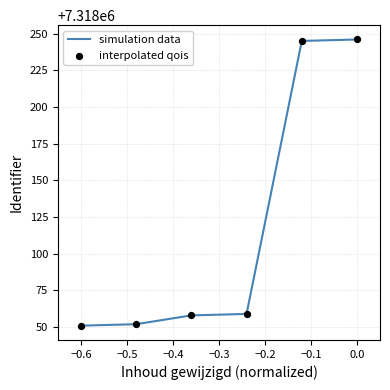

True or false: there are more than 2 points higher than both neighbors.

False